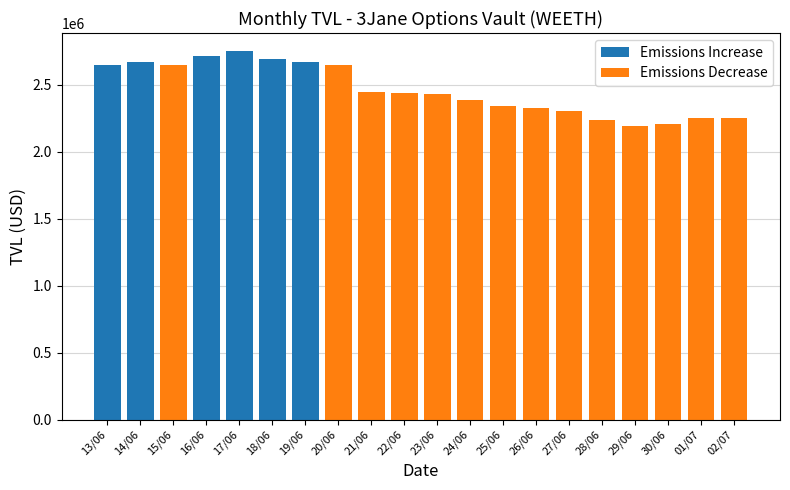

Is it true that the value at 30/06 is 2209350.2?

True